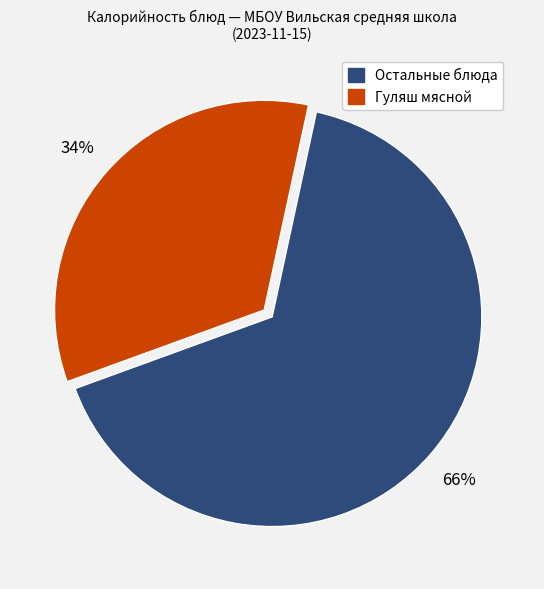

To the nearest percent, what is the average slice percentage?

50%